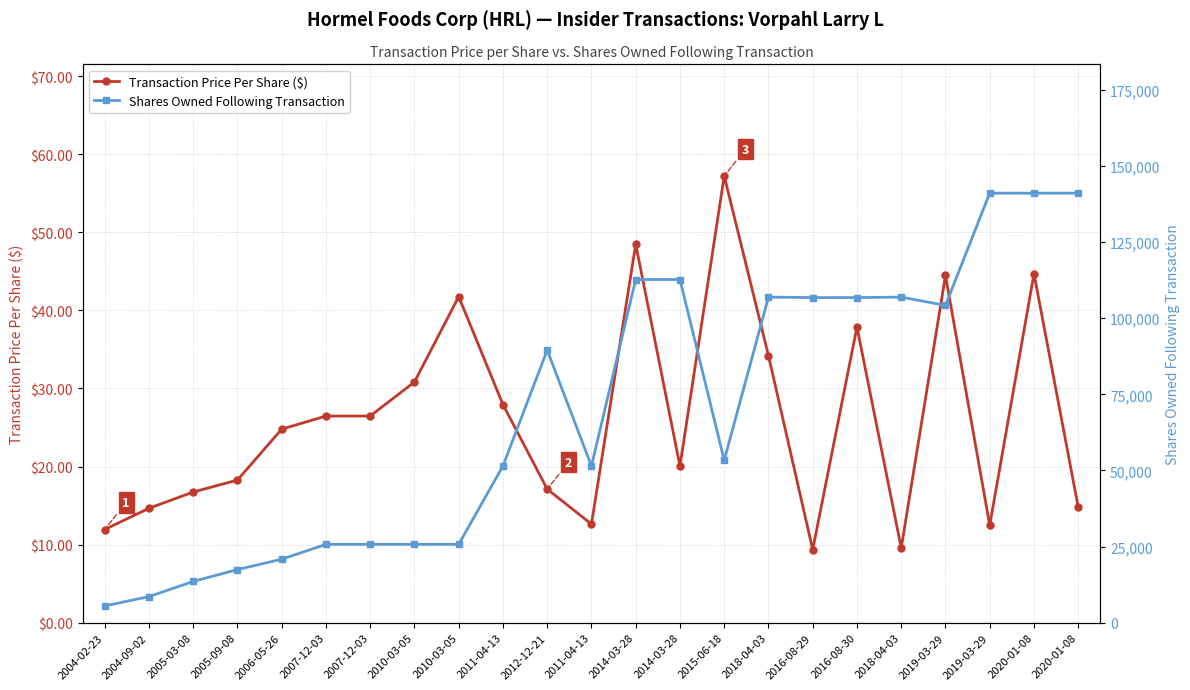

How many lines are shown in the chart?

2